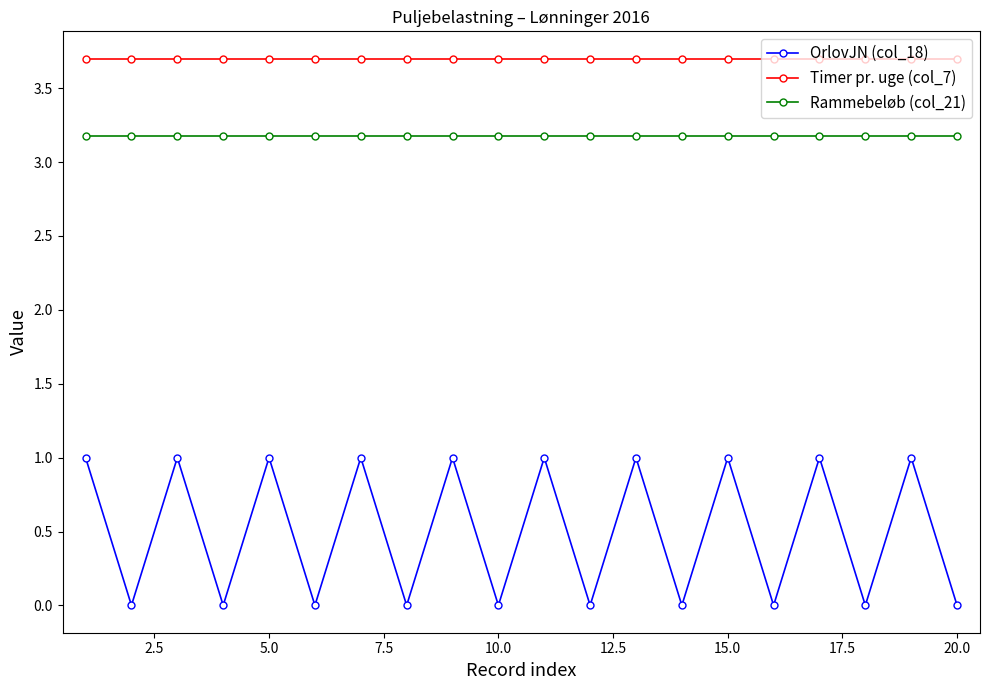

How many interior local peaks does the OrlovJN (col_18) series have?

9